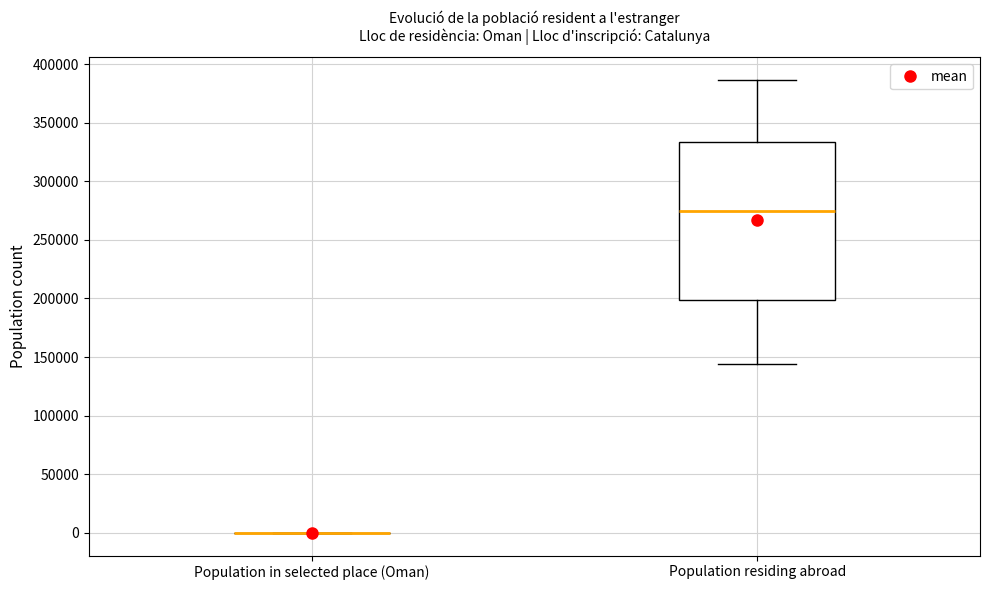

Reading left to right, read every box against the y-axis: the position of its median line, the range the box covers, and the ends of its whiskers. The values are not printed on the chart, so give them approximately, as read against the axis.

Population in selected place (Oman): box collapsed to a line at 0, whiskers 0 to 0
Population residing abroad: median 275000, box 200000 to 335000, whiskers 145000 to 385000